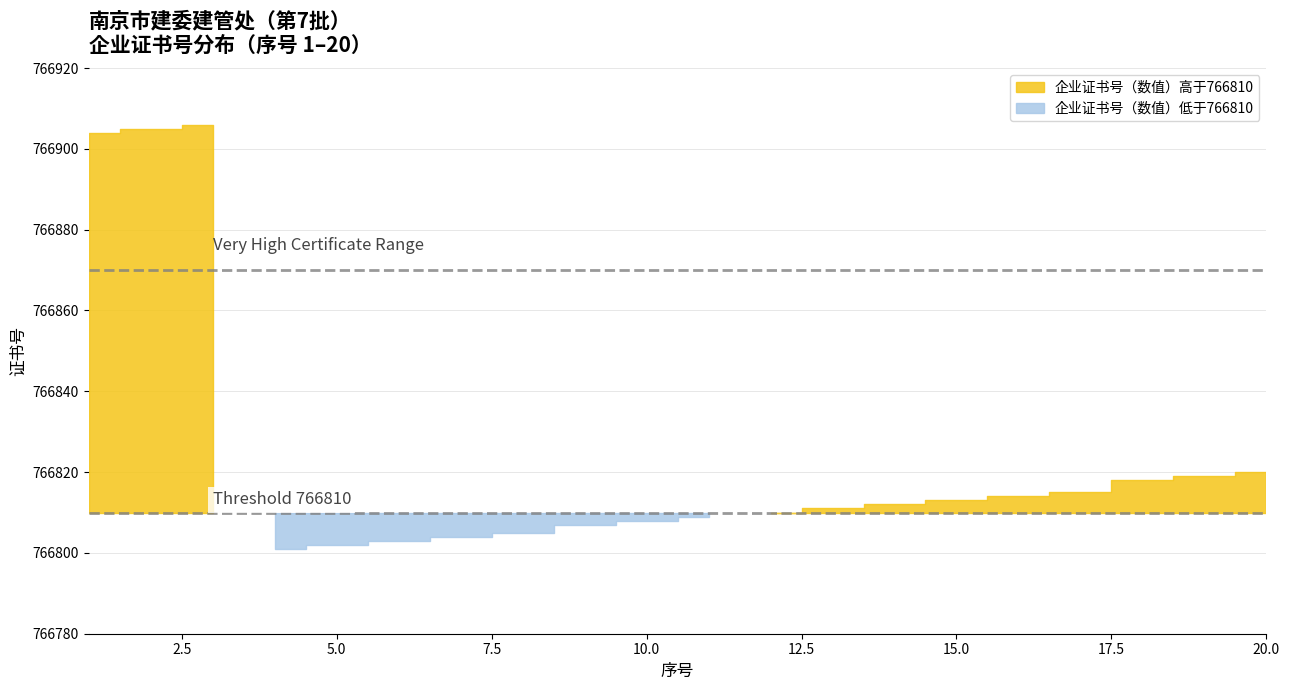

Does the chart have visible grid lines?

Yes